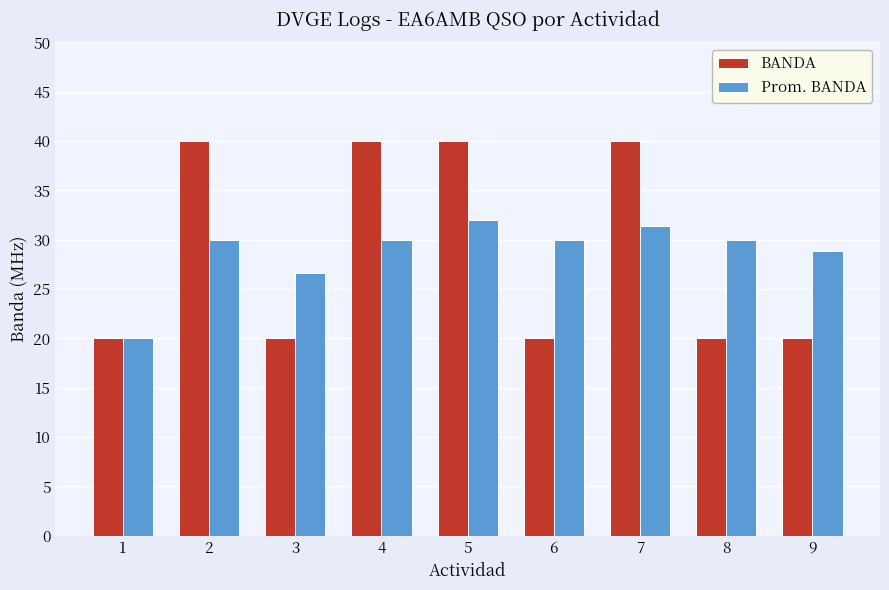

What is the spread (max minus min) of values at 7?

8.6